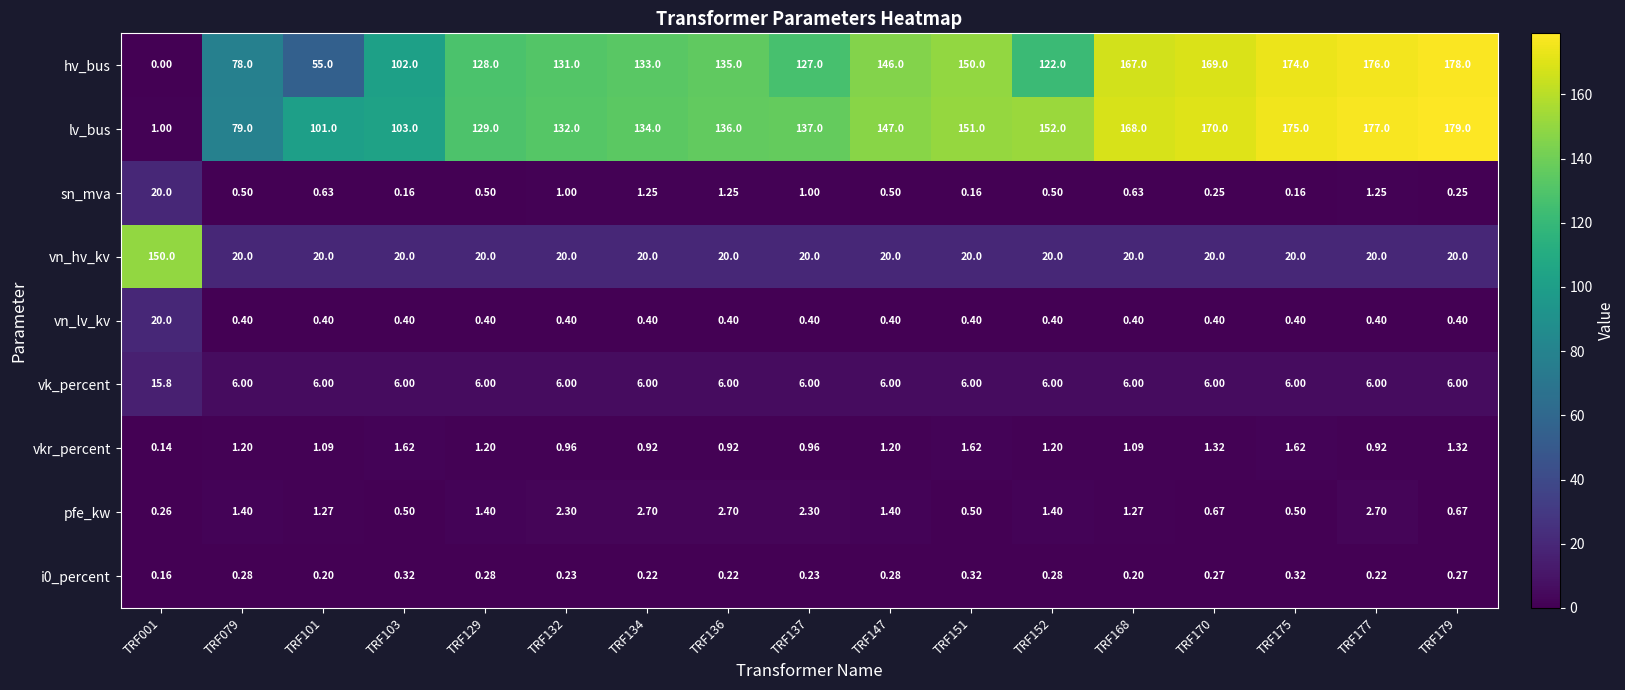

Which series changed the most between TRF079 and TRF152?

lv_bus